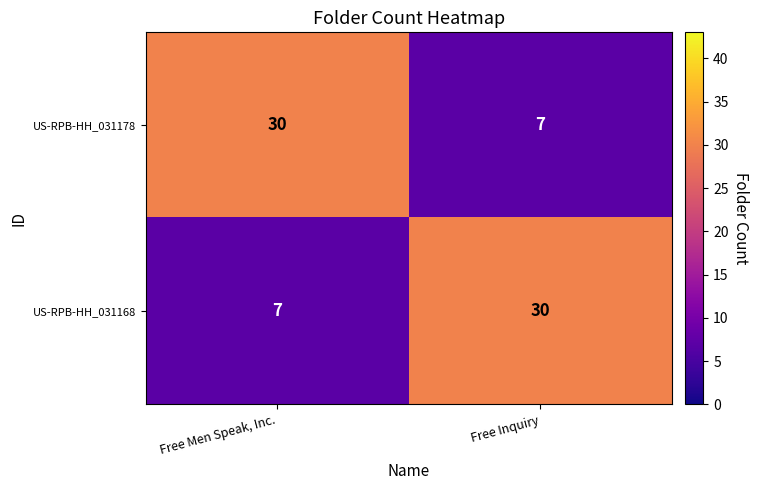

The value of US-RPB-HH_031178 at Free Inquiry is 7. True or false?

True